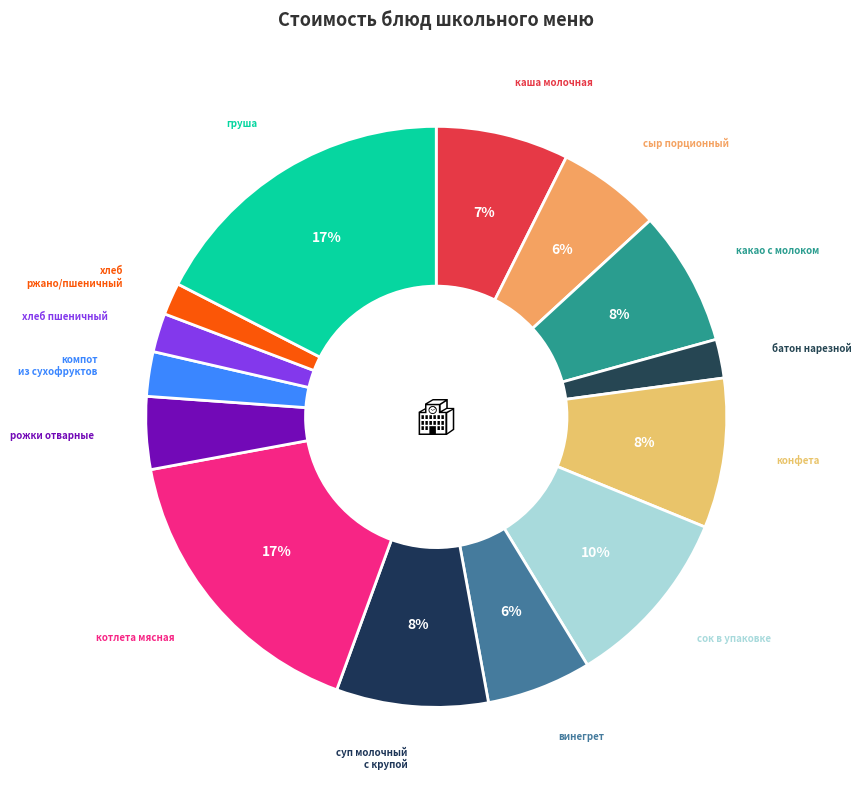

True or false: груша accounts for 17% of the total.

True